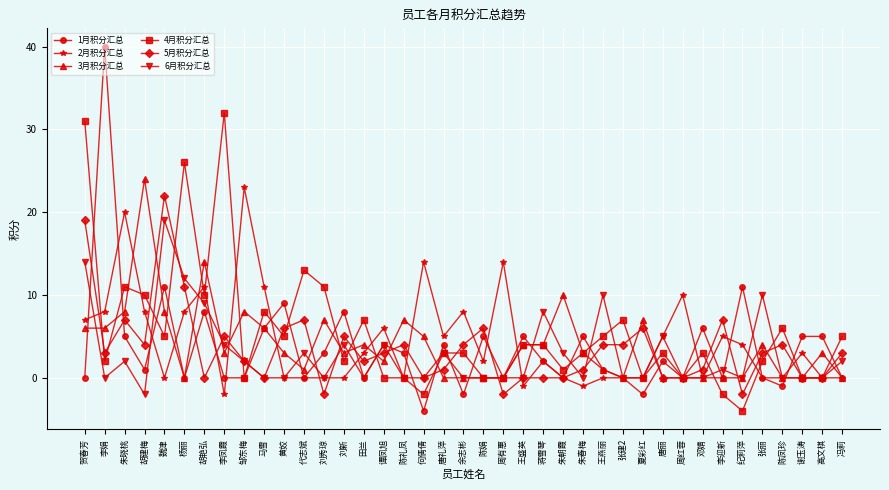

How many data points does each series have?

39